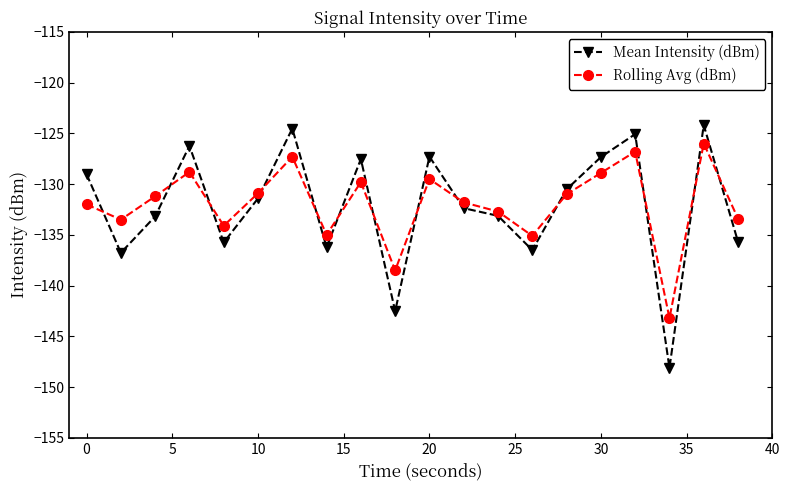

What is the value of the Mean Intensity (dBm) point at the 12th from the left?

-132.4